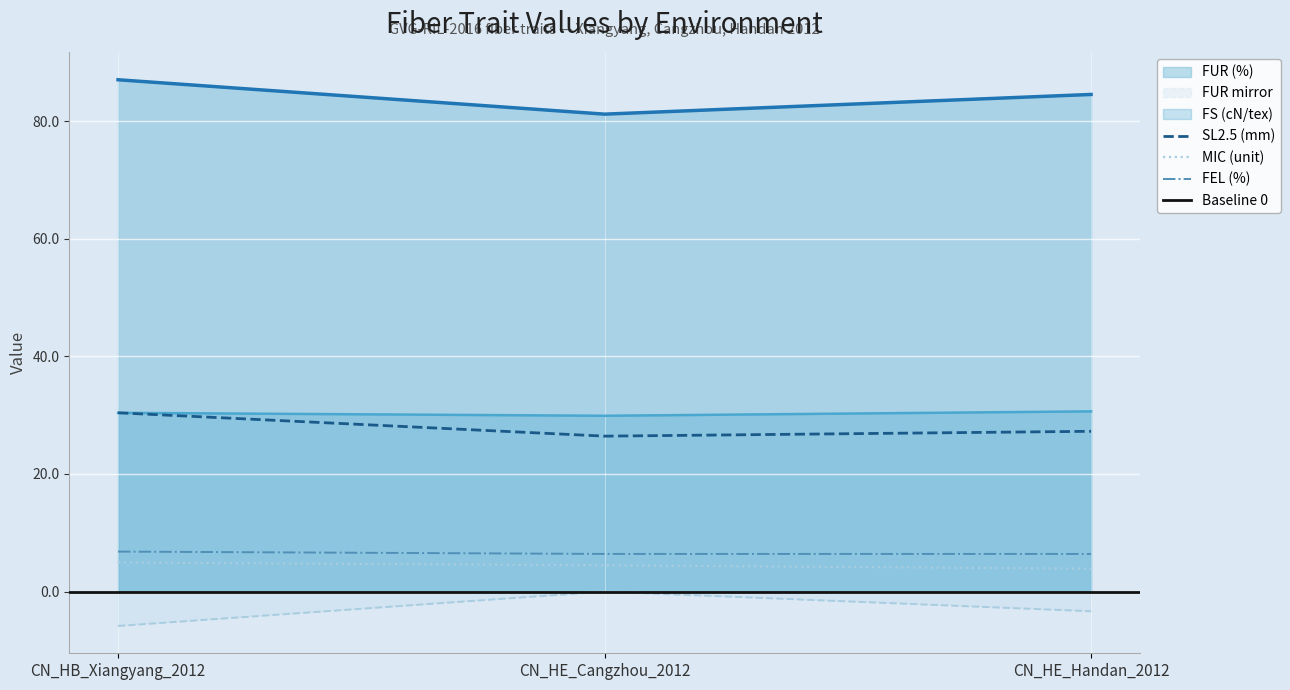

What is the value of the SL2.5 (mm) point at the 1st from the left?

30.4